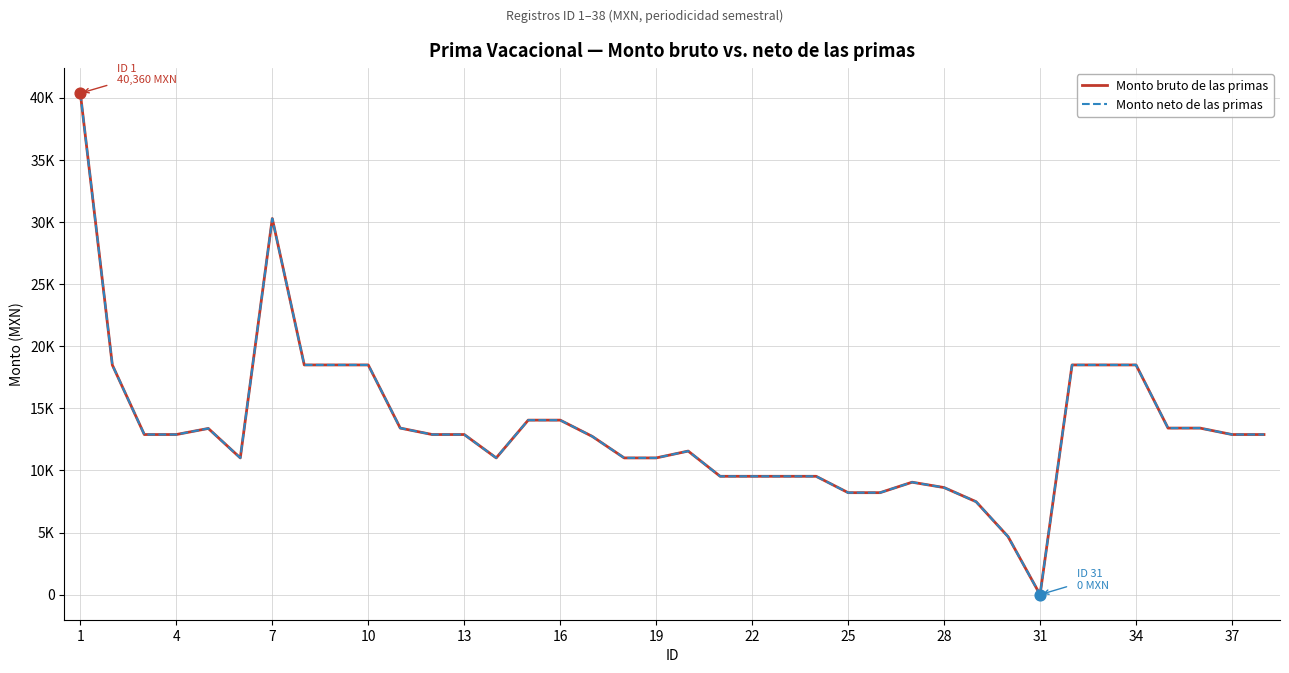

Which series has the largest total across all categories?

Monto bruto de las primas